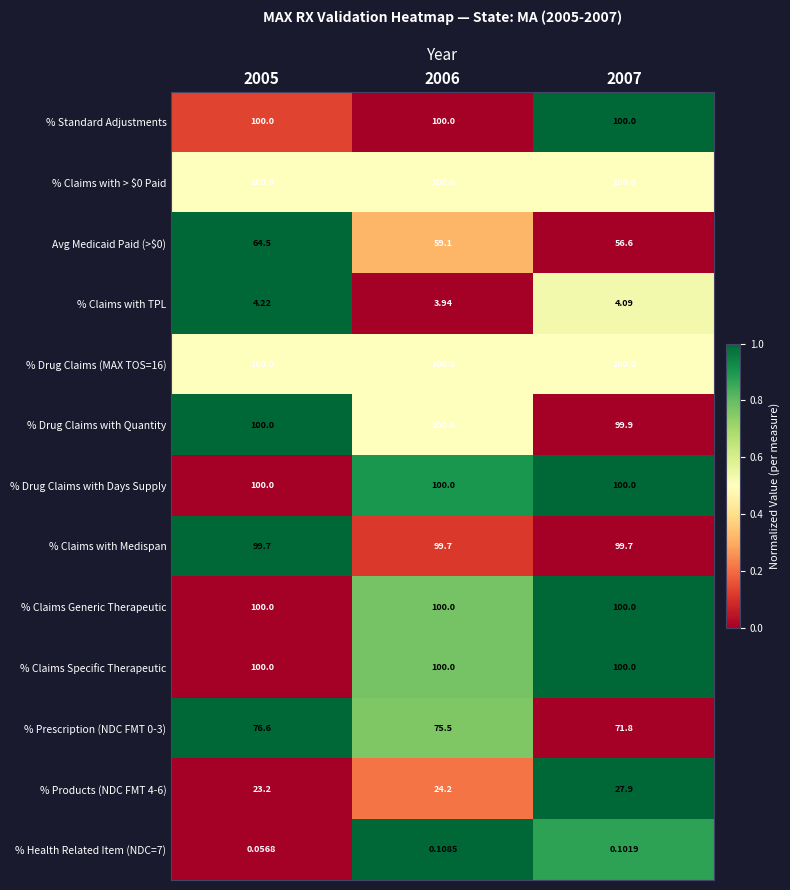

Is the value of % Prescription (NDC FMT 0-3) at 2006 greater than the value of % Drug Claims with Days Supply at 2006?

No